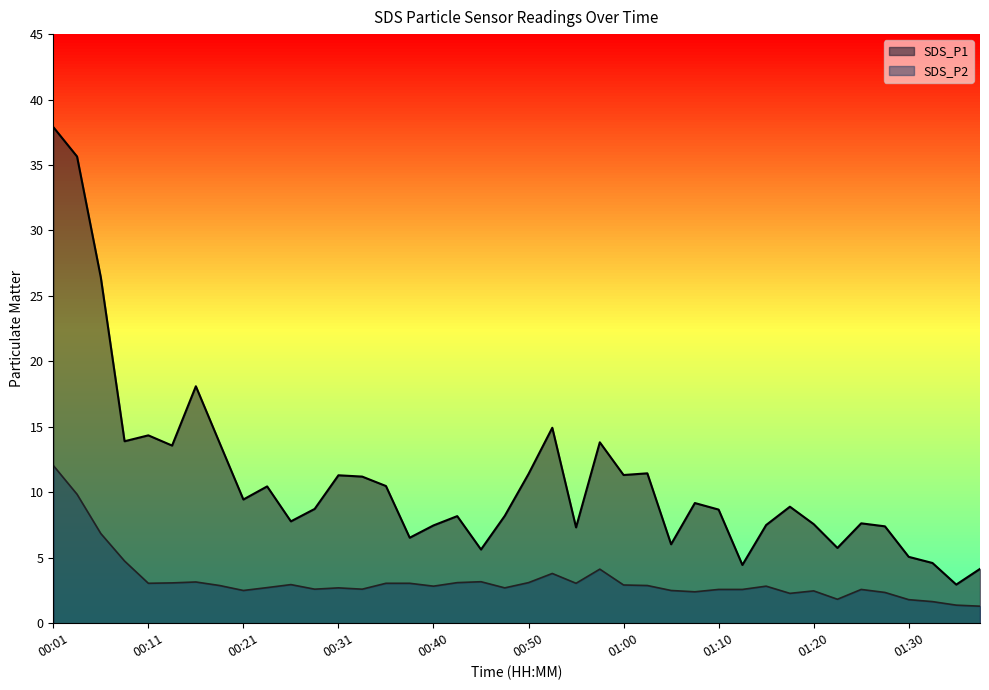

The SDS_P2 series shows 1.4 at 01:34. True or false?

True